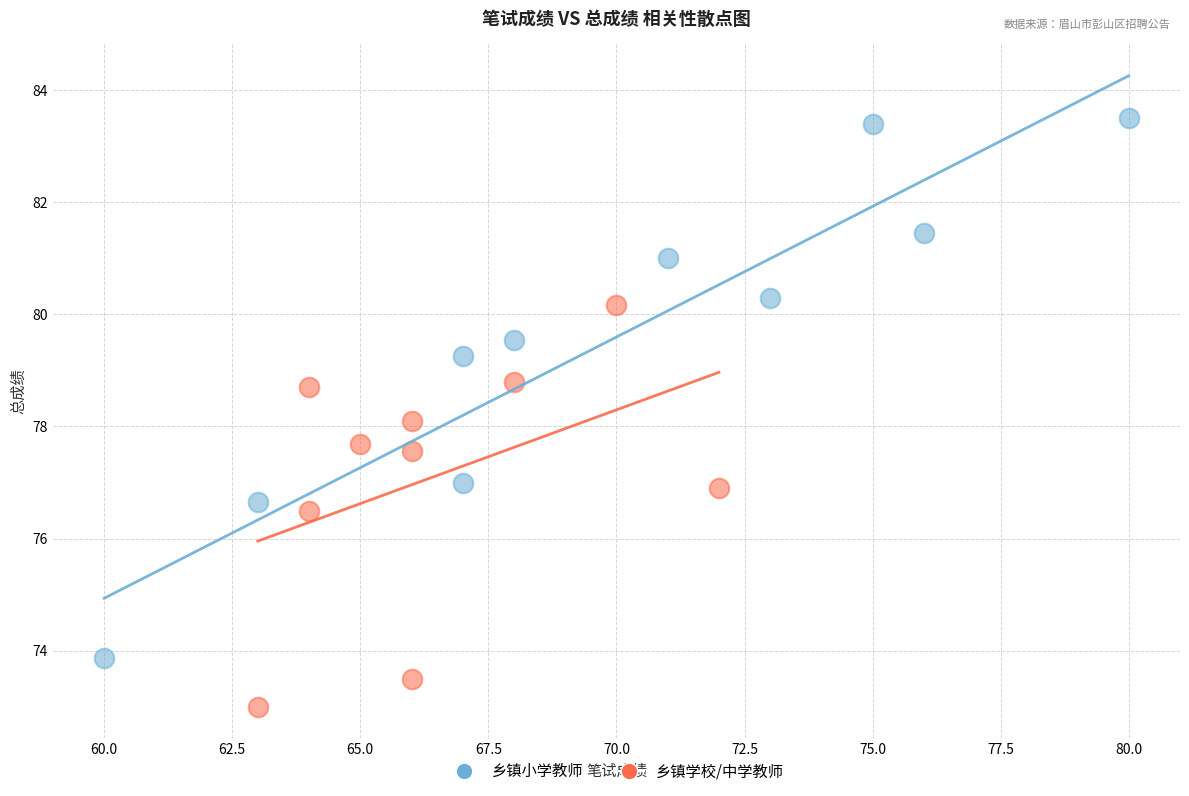

Which series reaches the maximum Y coordinate?

乡镇小学教师